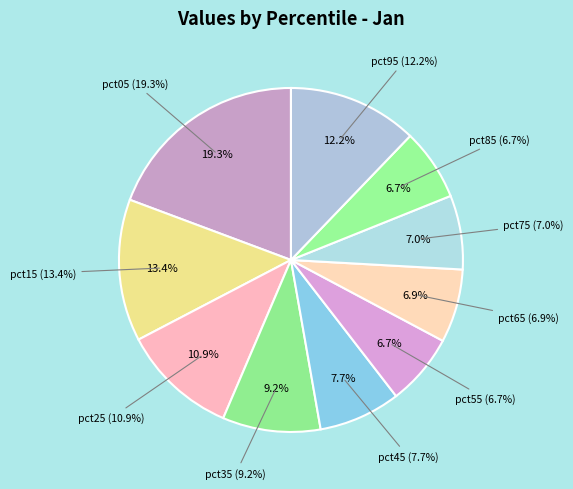

To the nearest percent, what is the combined percentage of pct15 and pct75?

20%